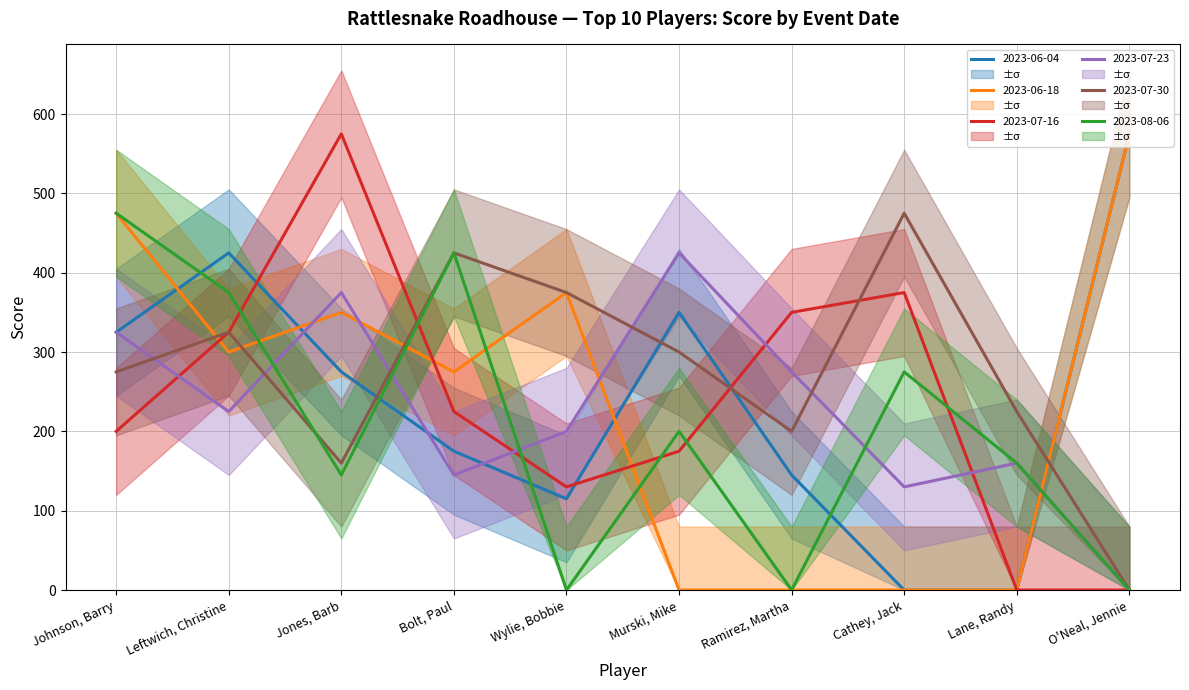

How many lines are shown in the chart?

6